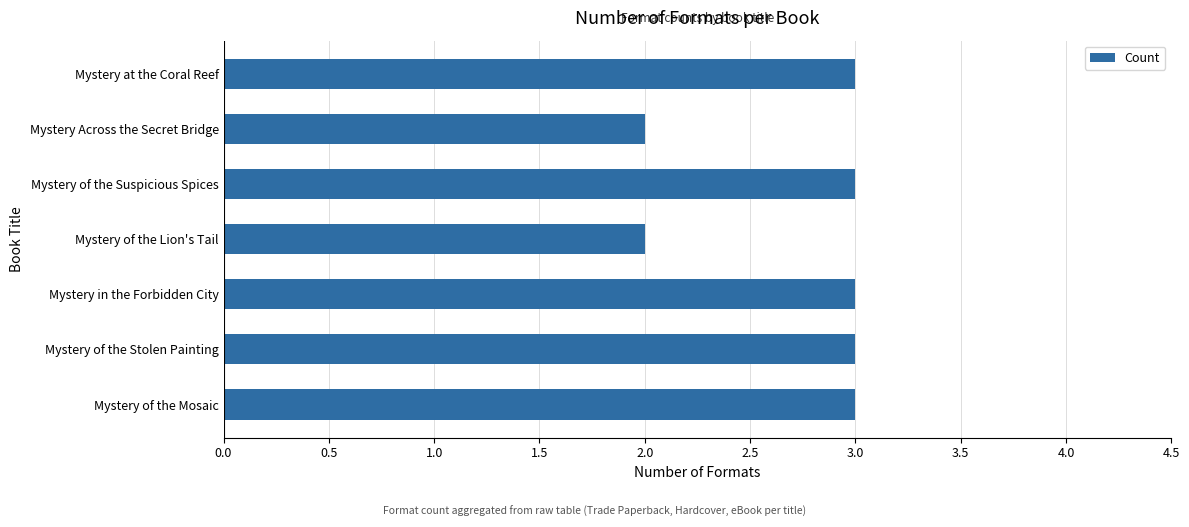

True or false: the data shows 2 at Mystery at the Coral Reef.

False